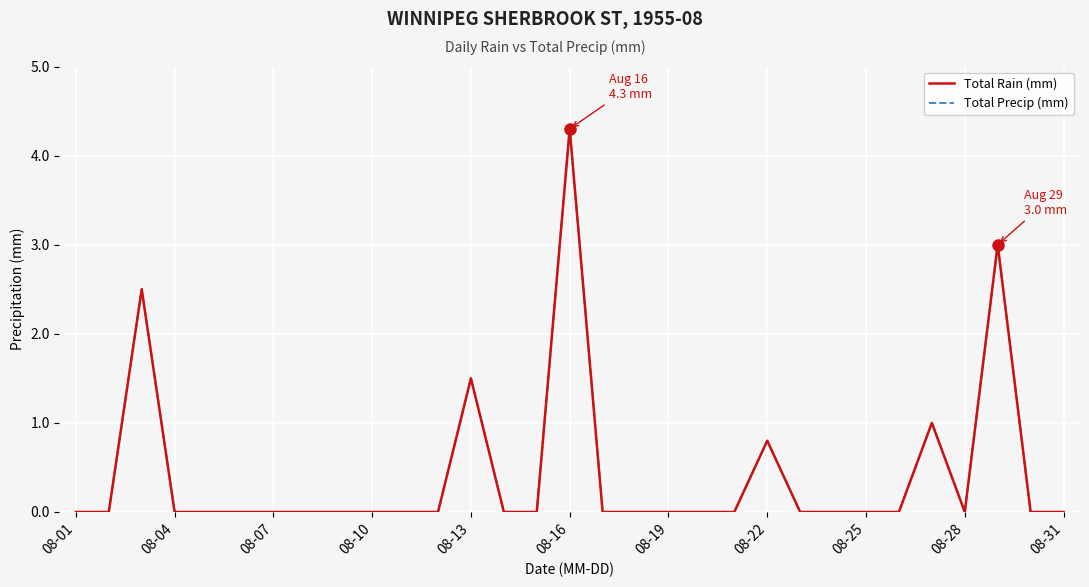

At which category does Total Precip (mm) reach its first local valley?

08-28